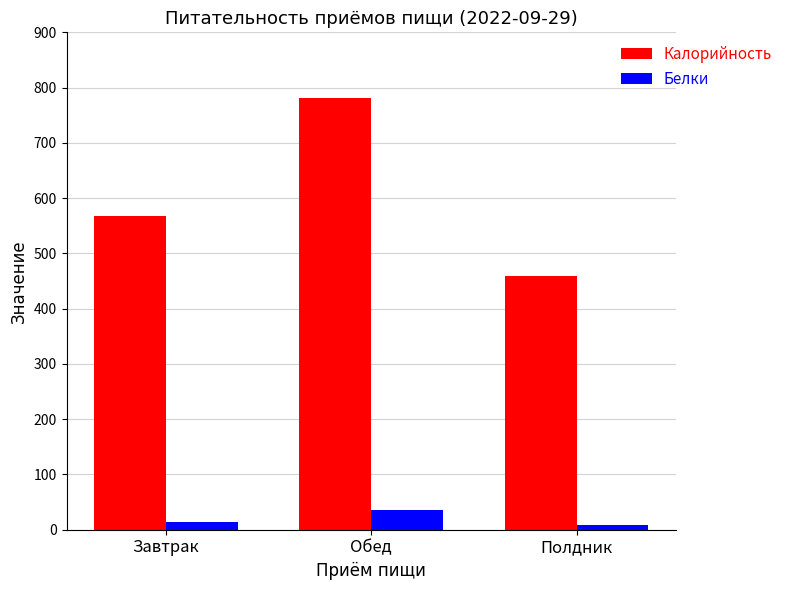

What is the minimum value shown in the chart?

7.9